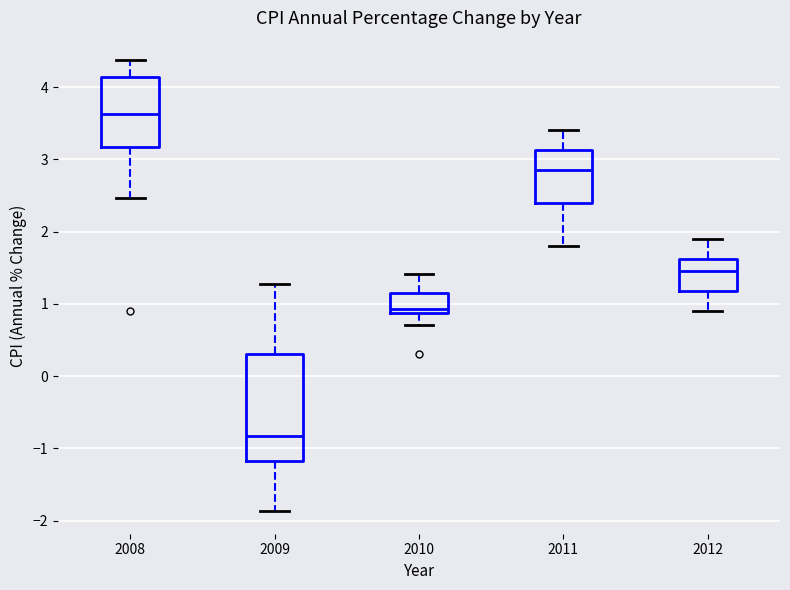

Where does the lower whisker of the box at x = 2010 end on the y-axis? The values are not printed on the chart, so give them approximately, as read against the axis.

0.7